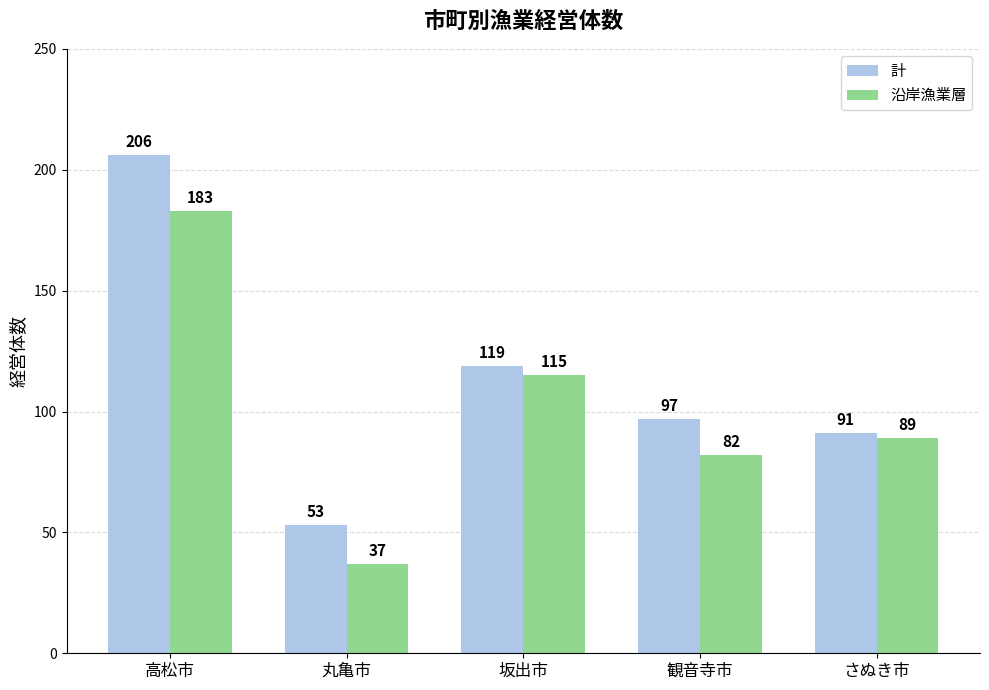

What is the average value of the 沿岸漁業層 series?

101